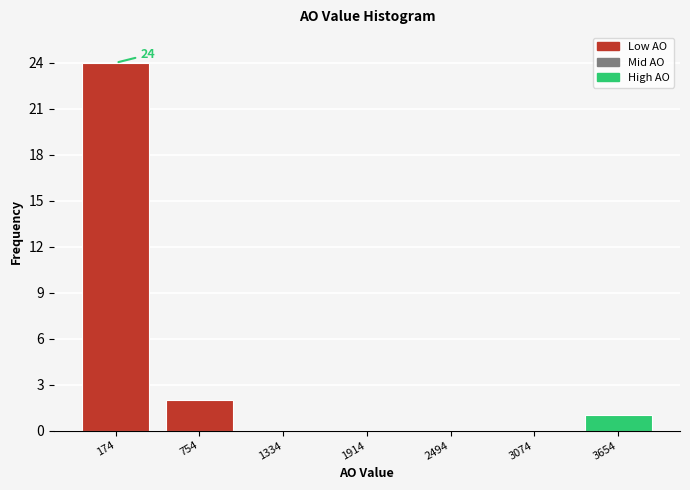

Reading left to right, transcribe all the data shown in this chart.

174=24	754=2	1334=0	1914=0	2494=0	3074=0	3654=1